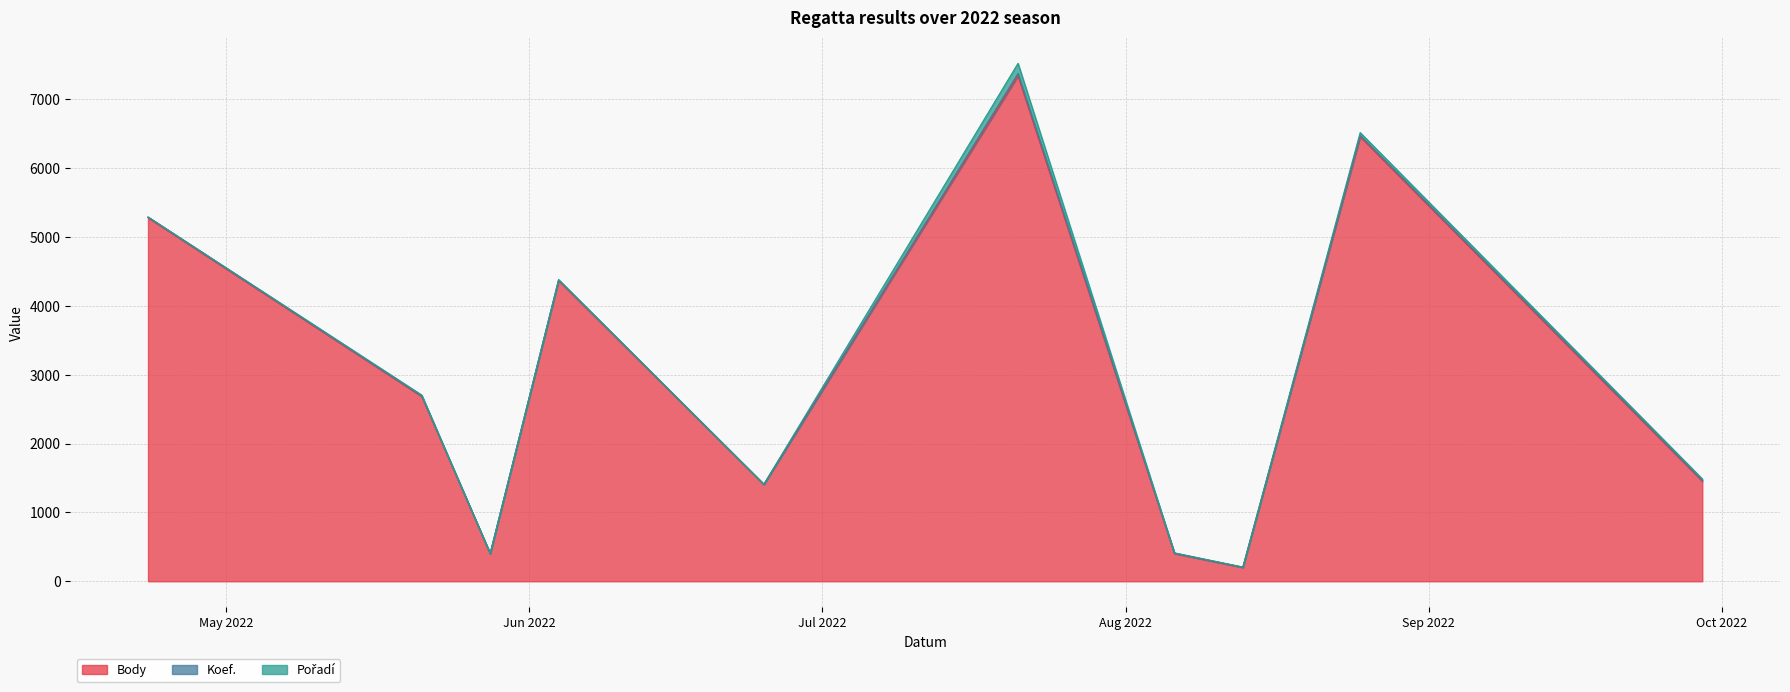

How many times do Pořadí and Koef. cross each other?

2